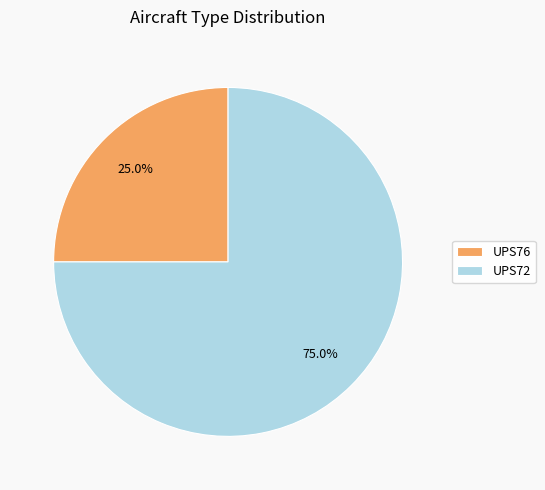

To the nearest percent, what is the difference between the largest and smallest slice percentages?

50%